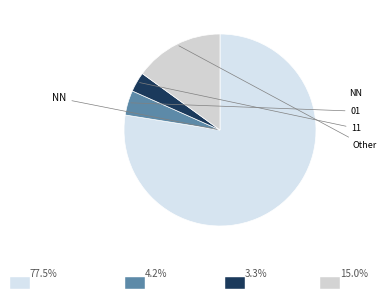

Between NN and 01, which is larger?

NN